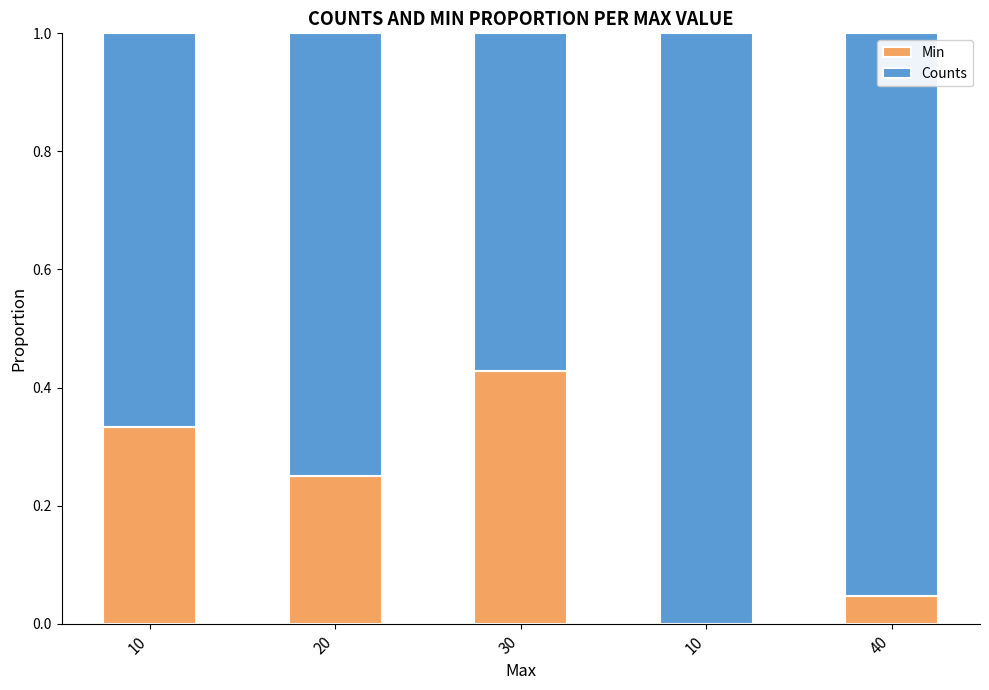

Are the bars horizontal?

No